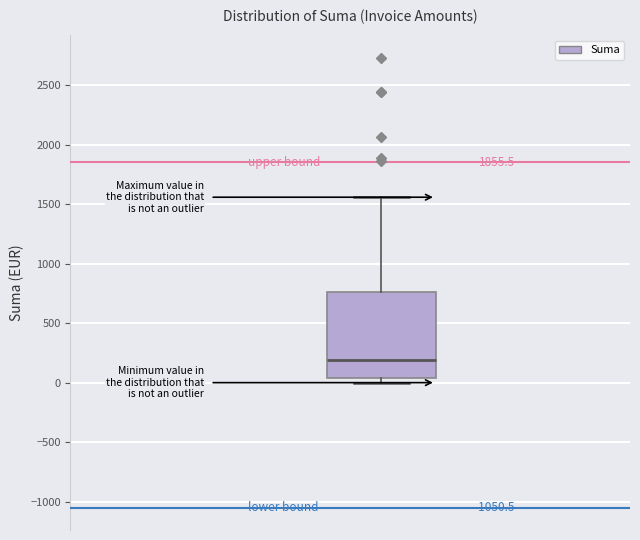

Read this box plot against the y-axis: the position of the median line, the range covered by the box, and the ends of both whiskers. The values are not printed on the chart, so give them approximately, as read against the axis.

median 200, box 50 to 750, whiskers 0 to 1550